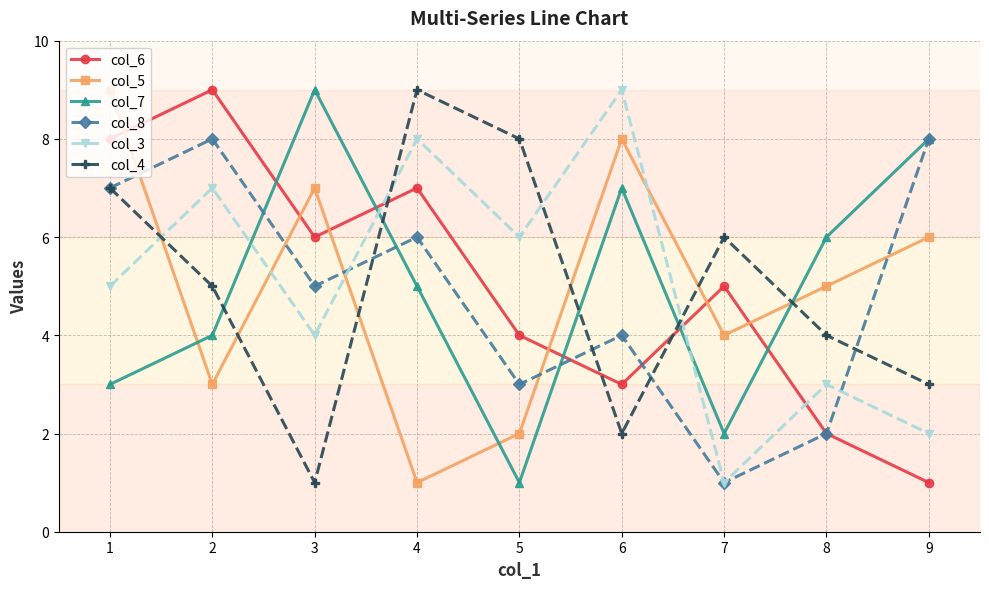

Which category has the lowest value in the col_3 series?

7